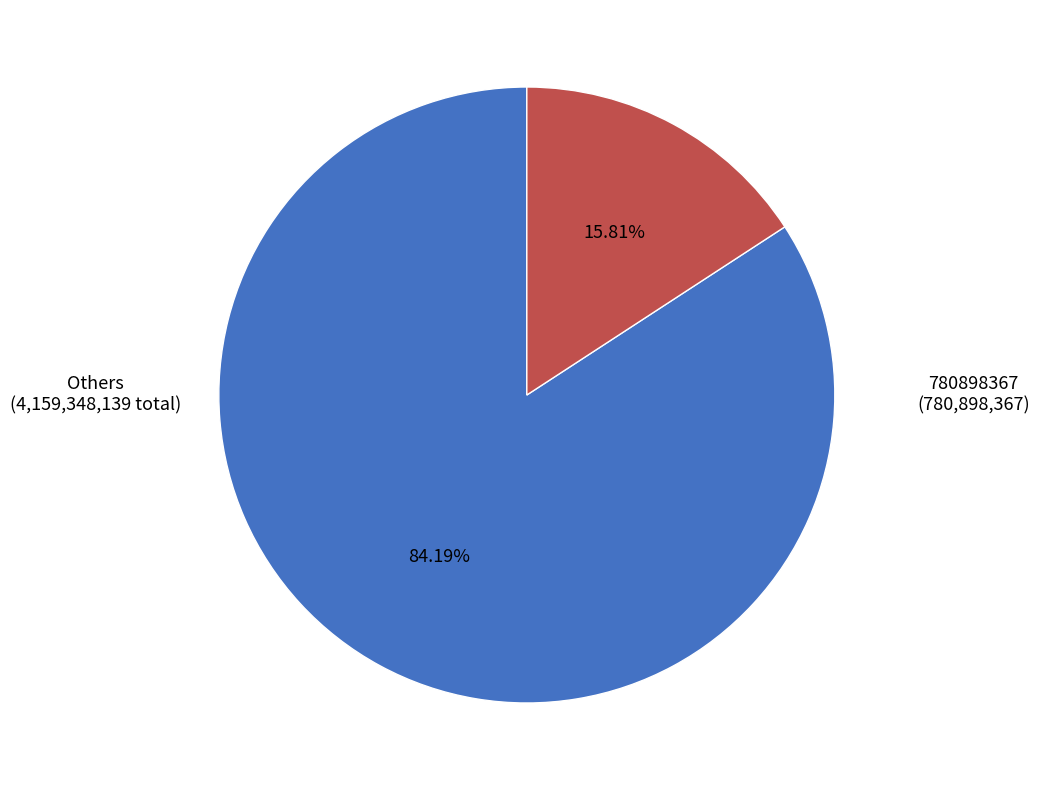

Which slice is the largest?

Others